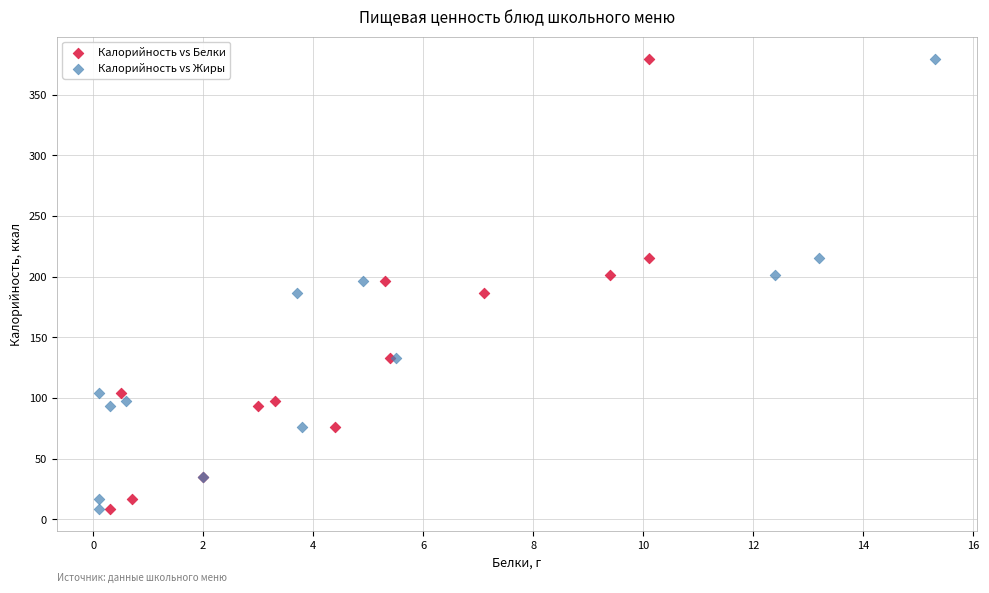

What are all the series names shown in the legend?

Калорийность vs Белки, Калорийность vs Жиры